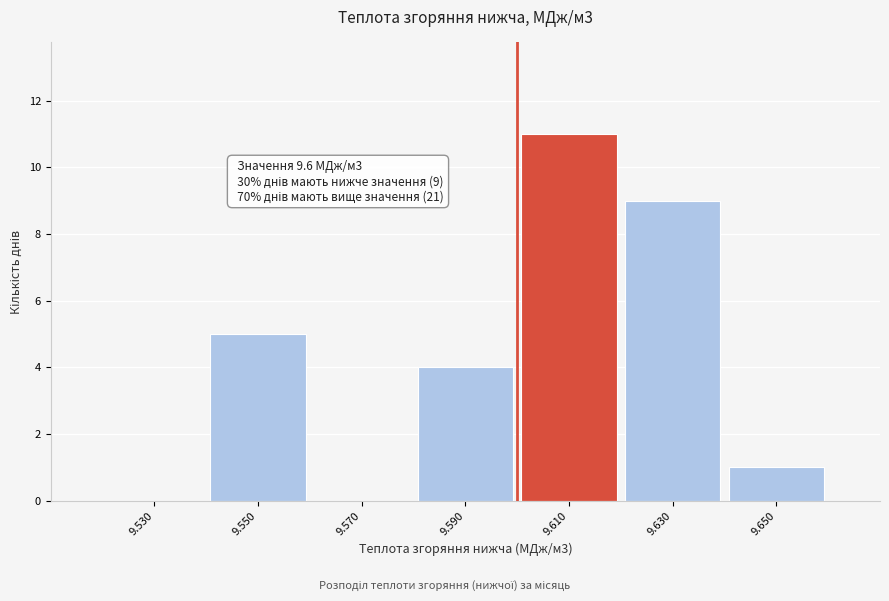

Which range on the x-axis has the tallest bar?

9.60 to 9.62